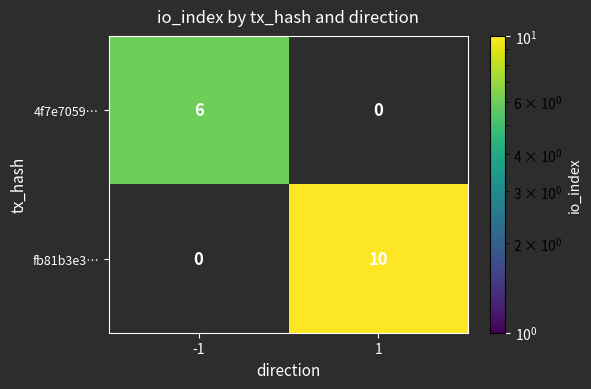

Which series has the largest total across all categories?

fb81b3e3…